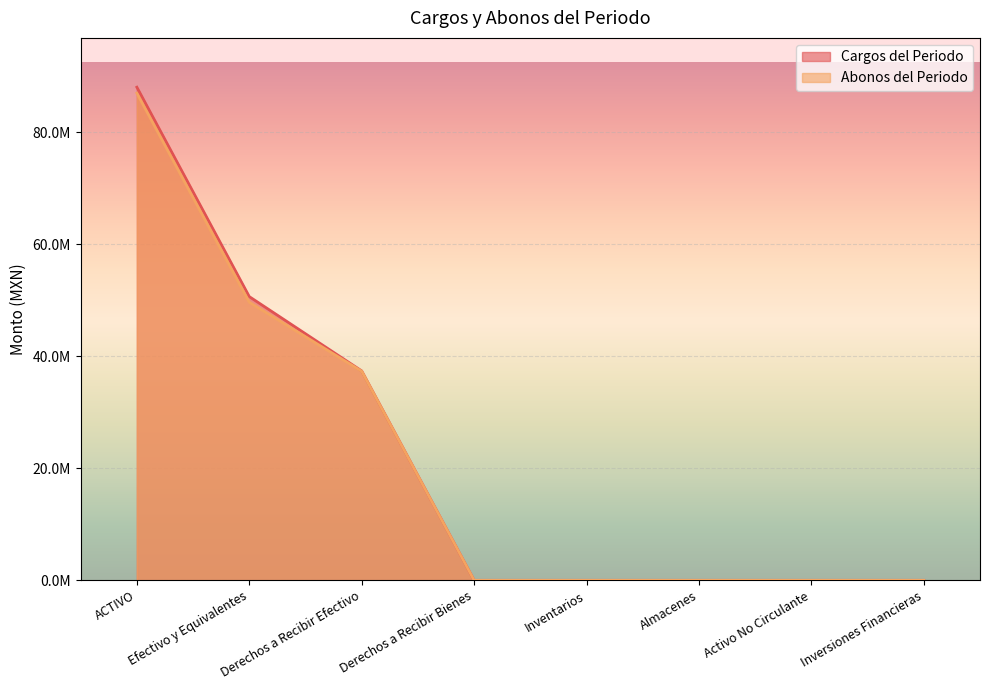

Count the number of data series in this chart.

2